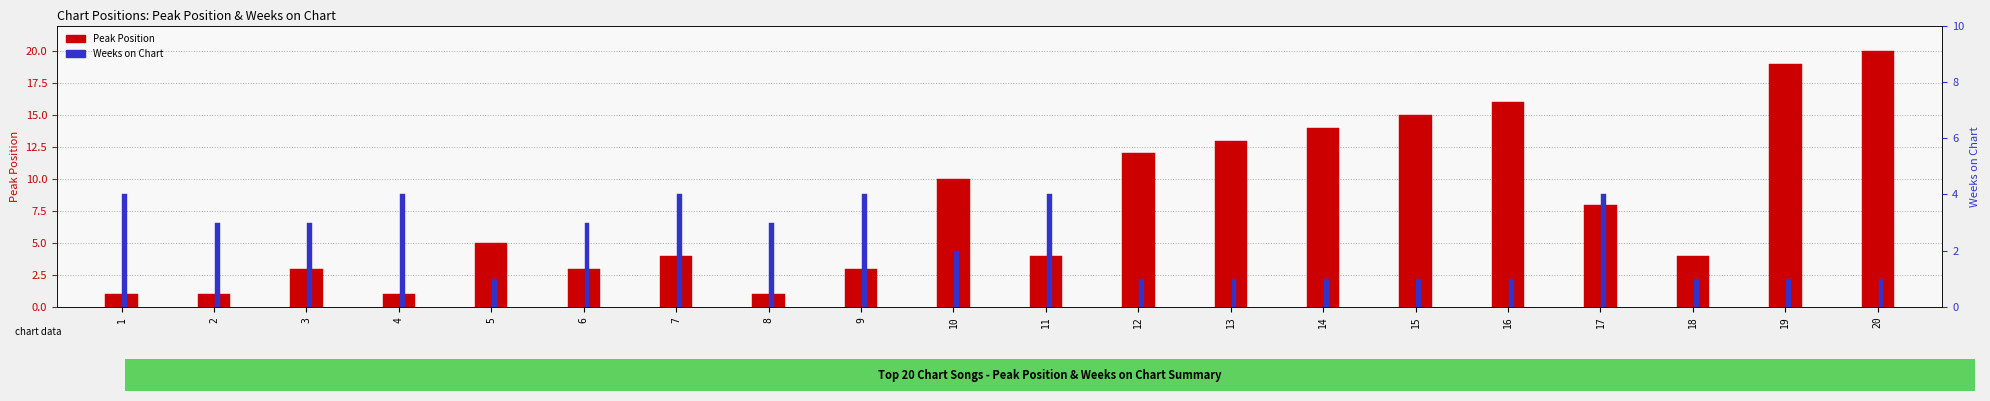

What is the minimum value for Peak Position?

1